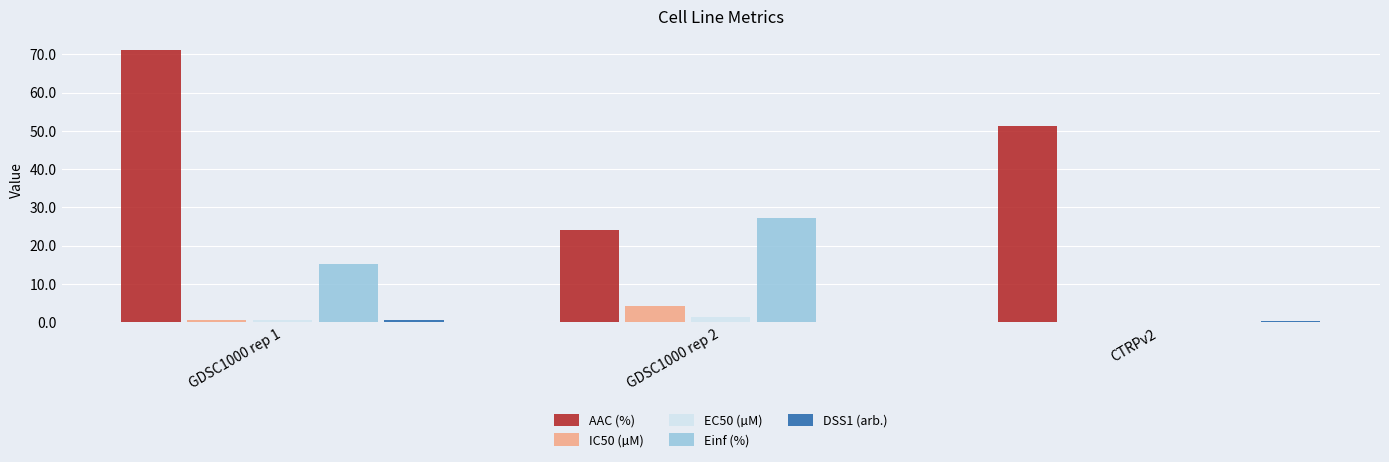

True or false: AAC (%) has a value of 40.7 at GDSC1000 rep 2.

False